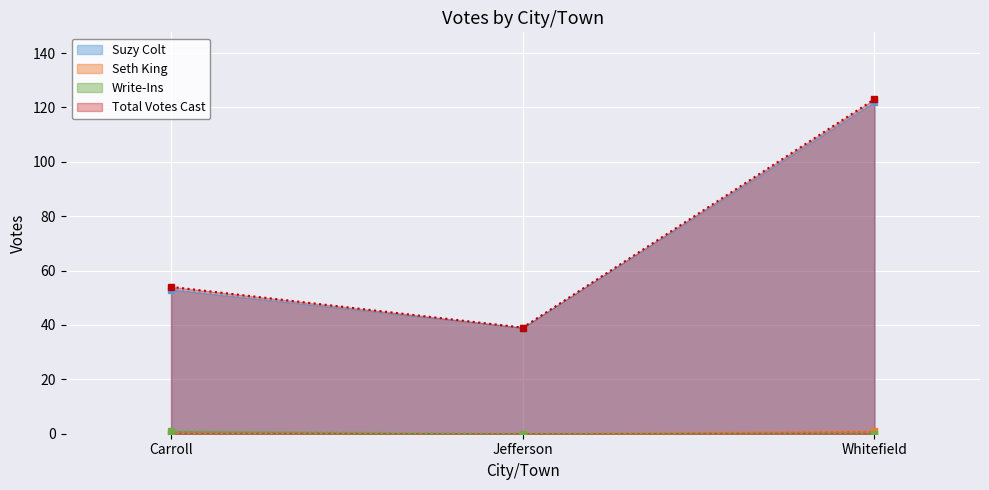

Where is Suzy Colt nearest to the value 80?

Carroll